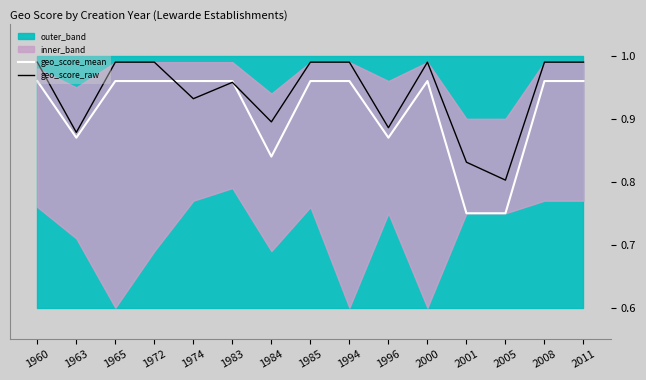

True or false: geo_score_raw has a value of 1.0 at 1972.

True